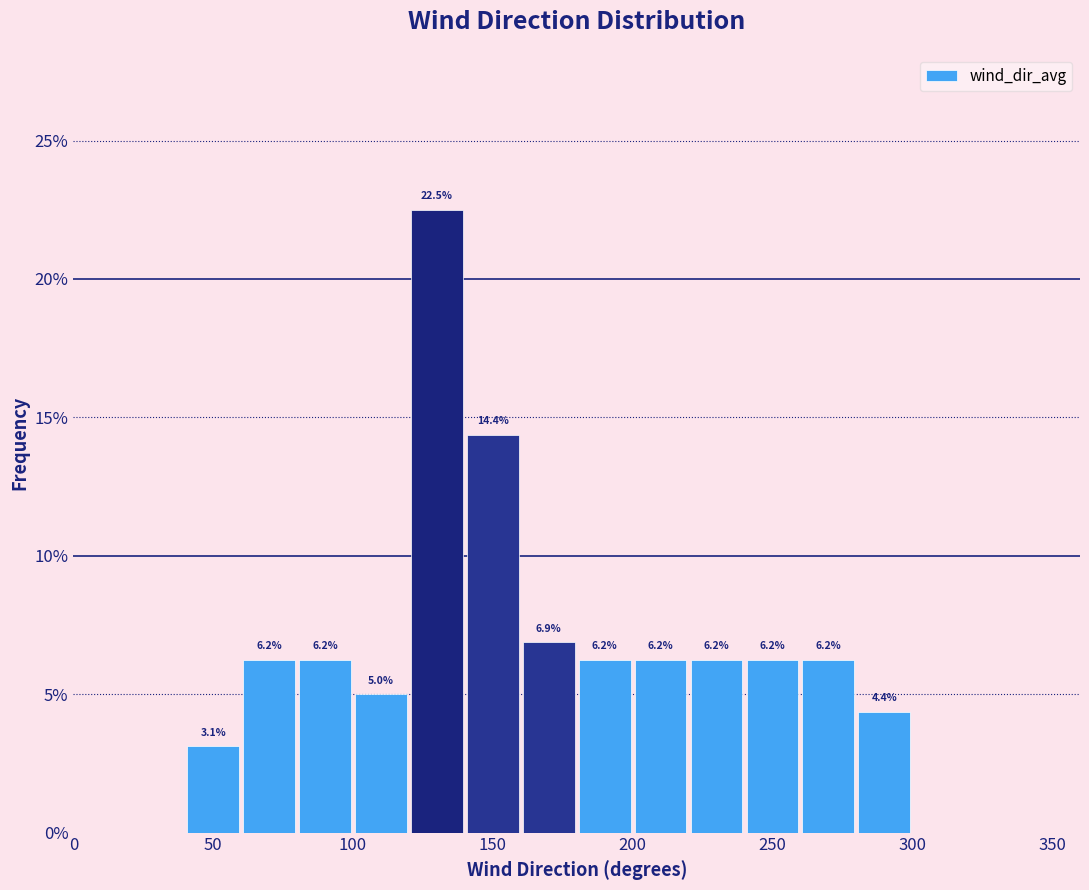

Over which range of the x-axis is the bar tallest?

120 to 140